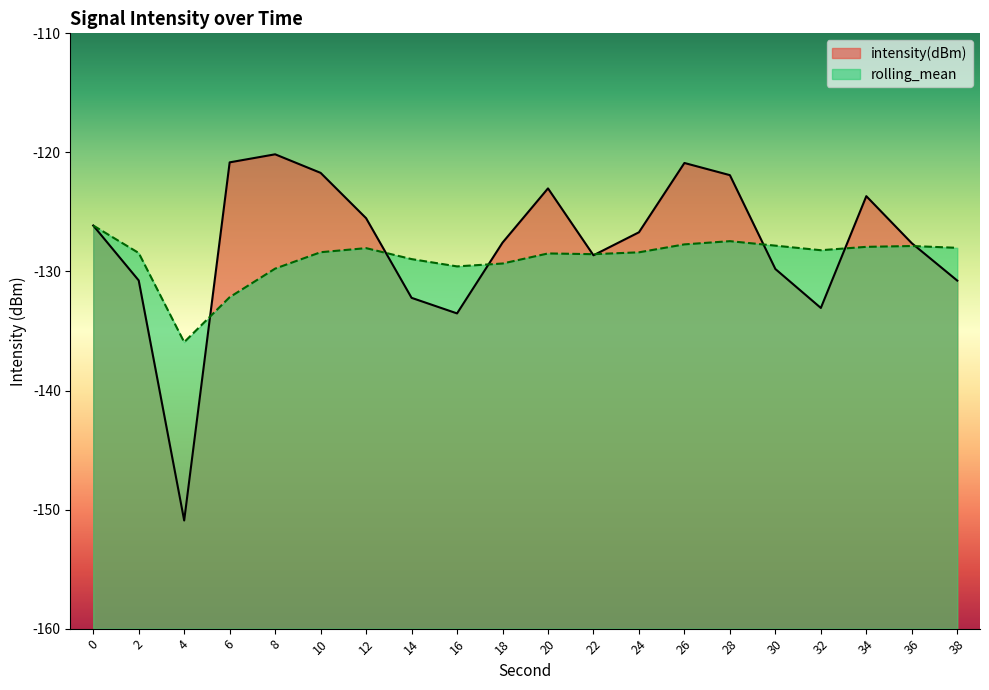

What is the average value of the rolling_mean series?

-128.9